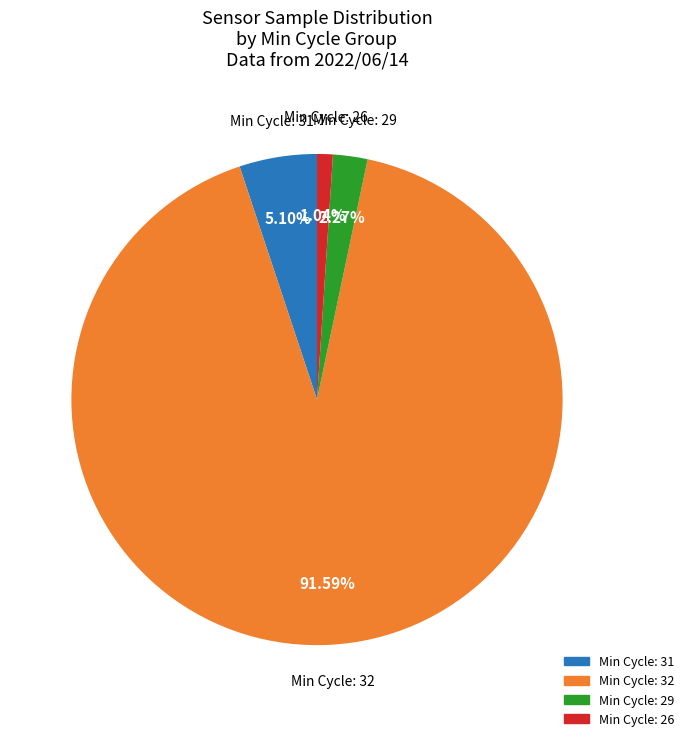

Is there any slice that represents more than half of the pie?

Yes